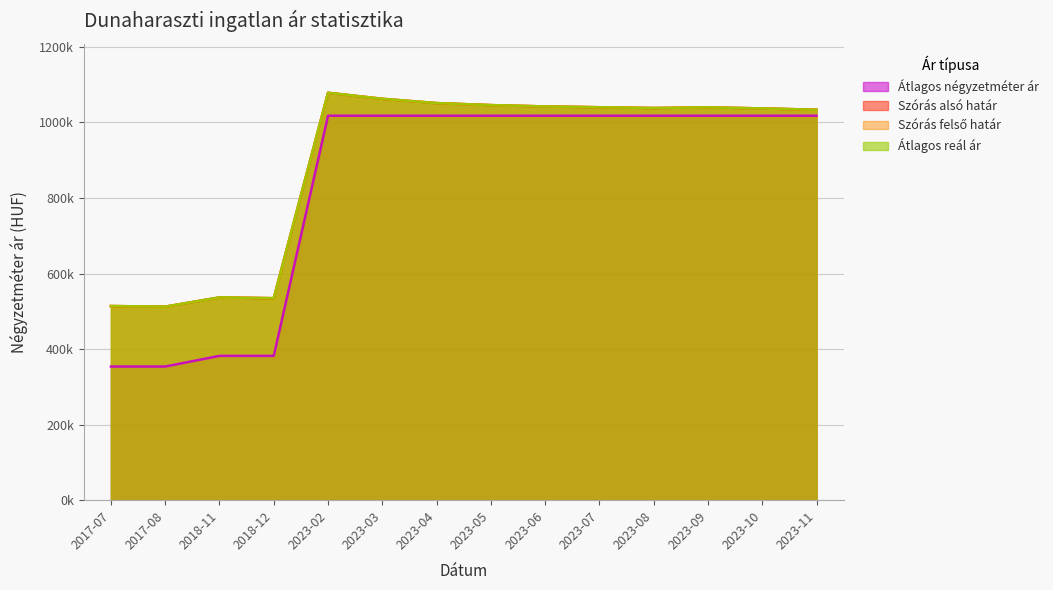

Reading right to left, extract all data points from this chart.

Átlagos négyzetméter ár: 1017857	1017857	1017857	1017857	1017857	1017857	1017857	1017857	1017857	1017857	382066	382066	353863	353863
Szórás alsó határ: 1033684	1037152	1039943	1038197	1040293	1042398	1045925	1051261	1062644	1078587	534716	536819	512363	513956
Szórás felső határ: 1033684	1037152	1039943	1038197	1040293	1042398	1045925	1051261	1062644	1078587	534716	536819	512363	513956
Átlagos reál ár: 1033684	1037152	1039943	1038197	1040293	1042398	1045925	1051261	1062644	1078587	534716	536819	512363	513956